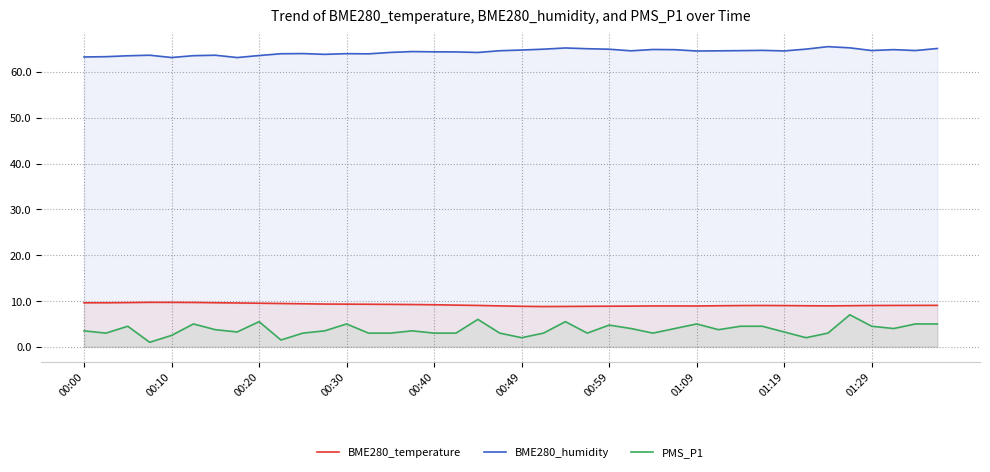

True or false: BME280_humidity and BME280_temperature cross at least once.

False